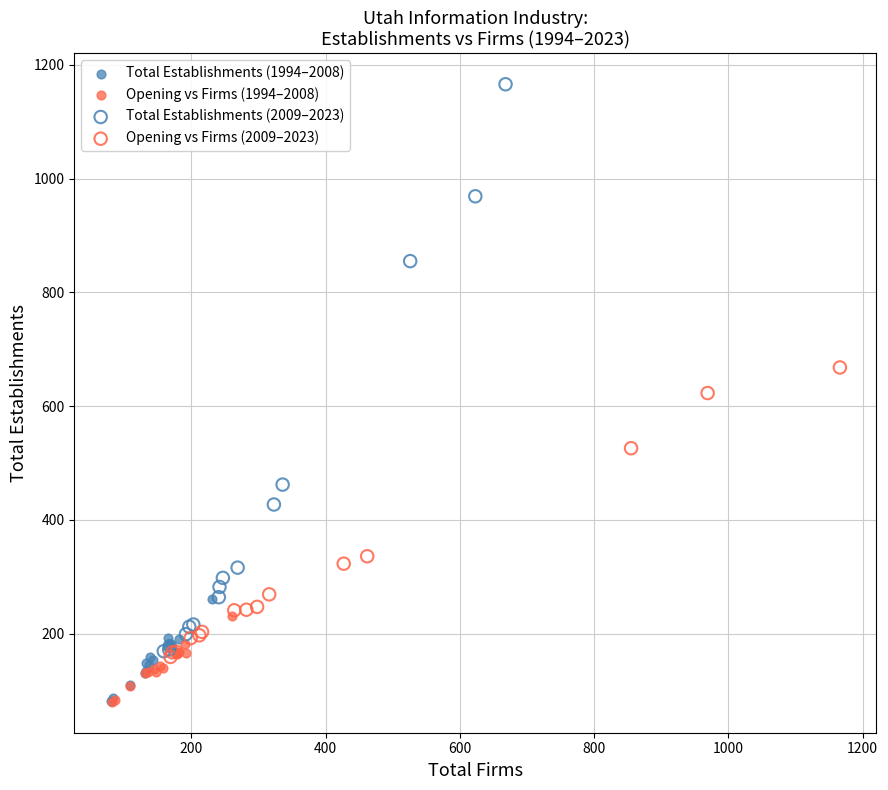

Which series has the largest Y range (max minus min)?

Total Establishments (2009–2023)